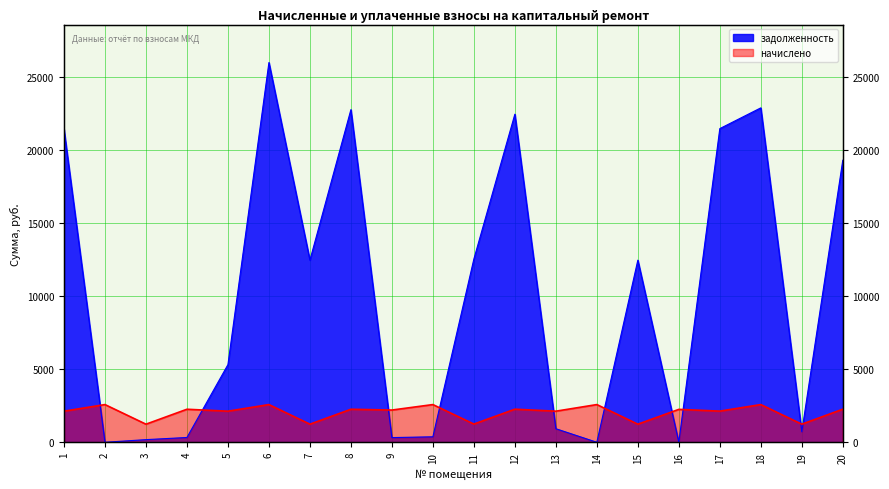

The начислено series shows 3403.6 at 20. True or false?

False